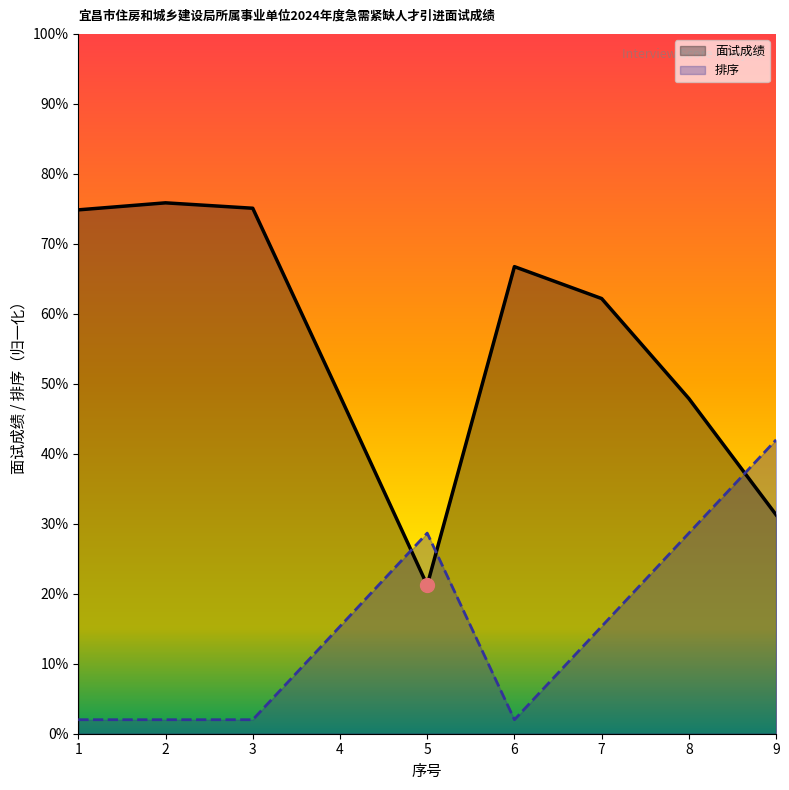

Which series has the largest range (max minus min)?

面试成绩